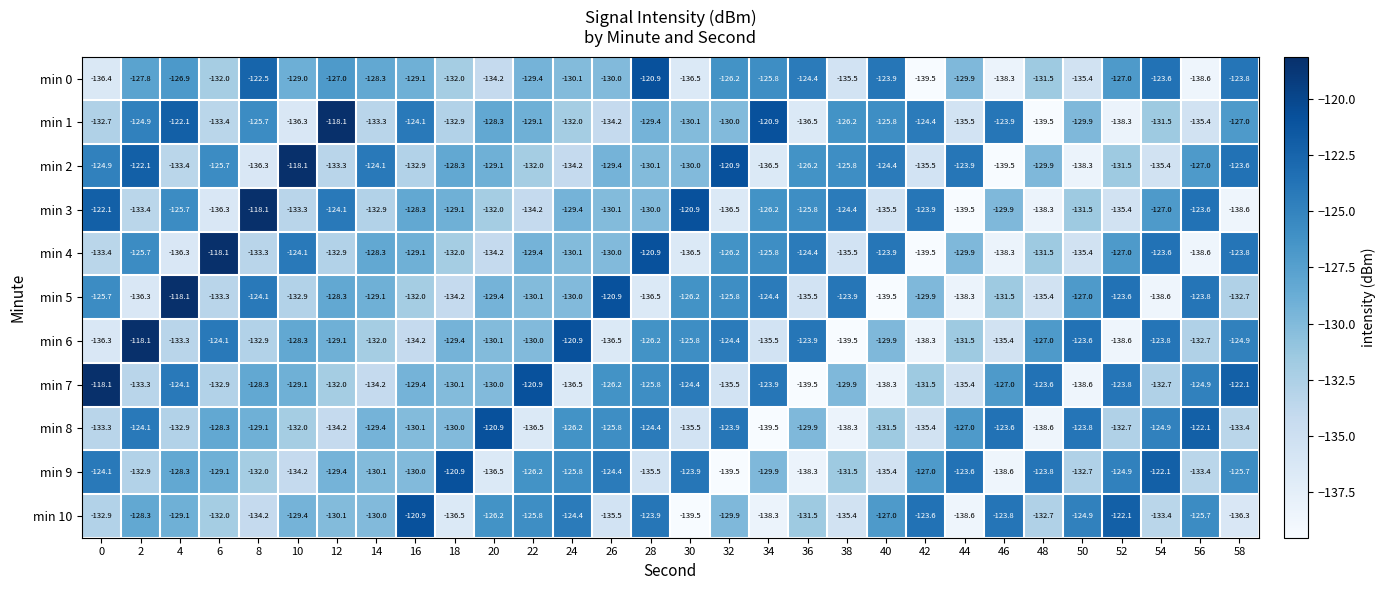

What is the smallest value displayed?

-139.5